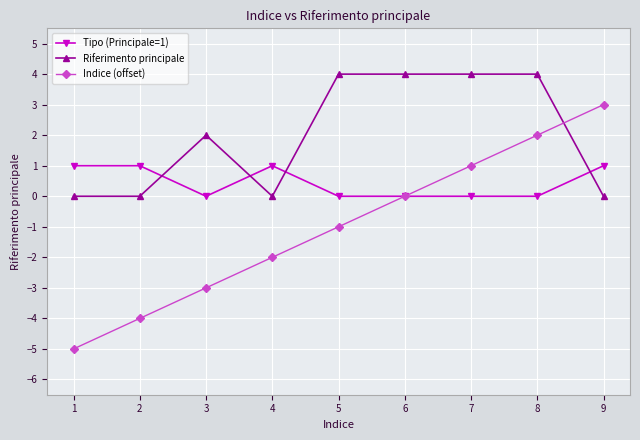

After their last crossing, which series has the higher values: Riferimento principale or Indice (offset)?

Indice (offset)